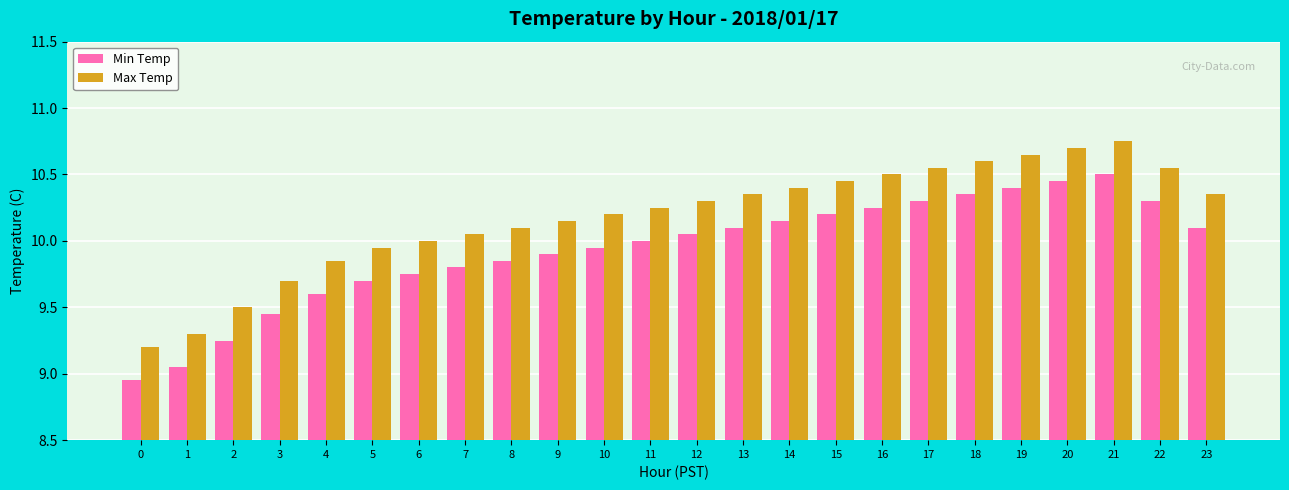

What is the sum of all Min Temp values?

238.4